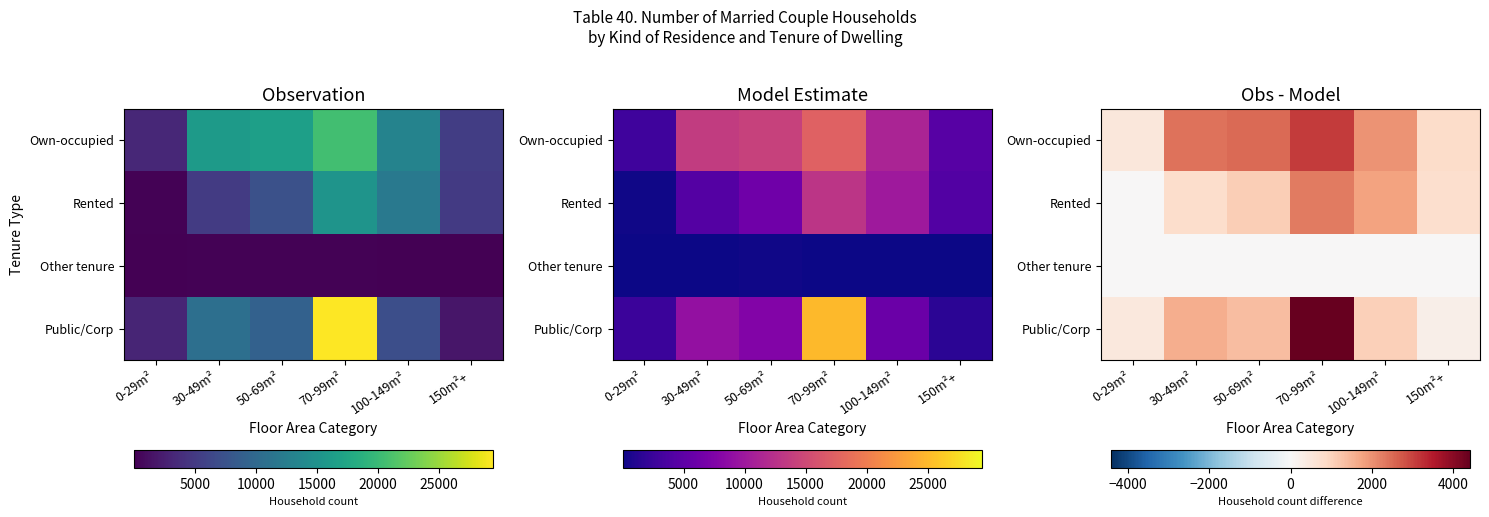

At which label is Rented closest to 1154?

50-69m²